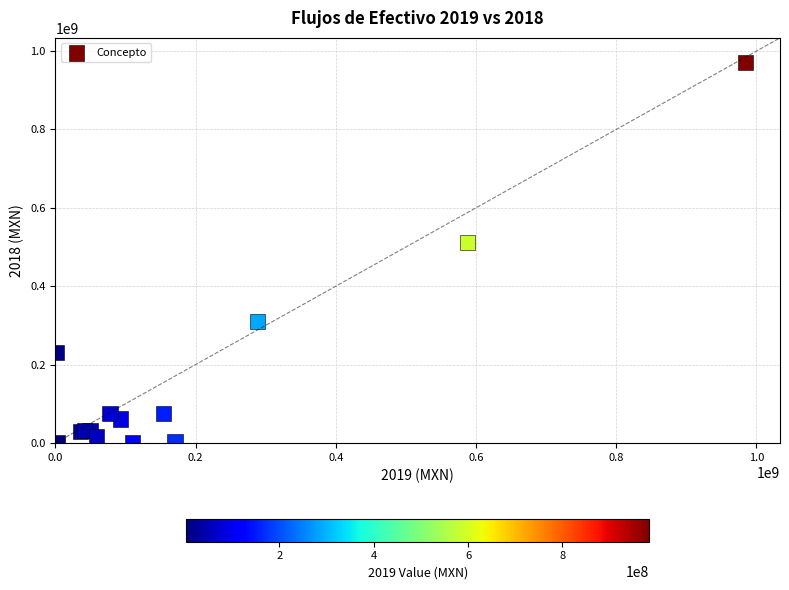

What Y value in the scatter plot is closest to 485678066?

512176664.9